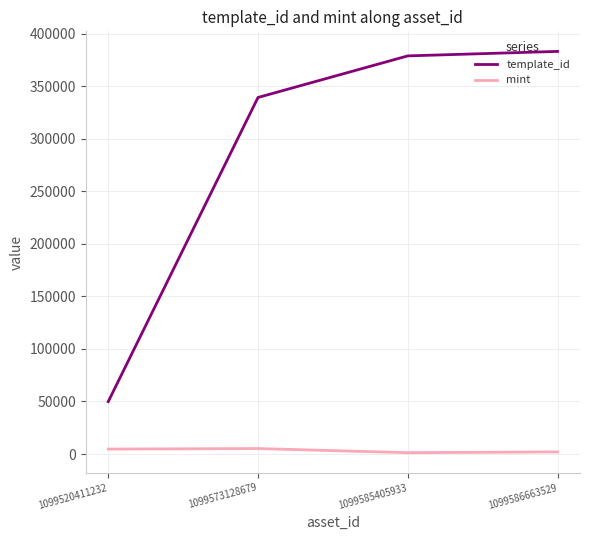

What is the greatest value displayed?

383071